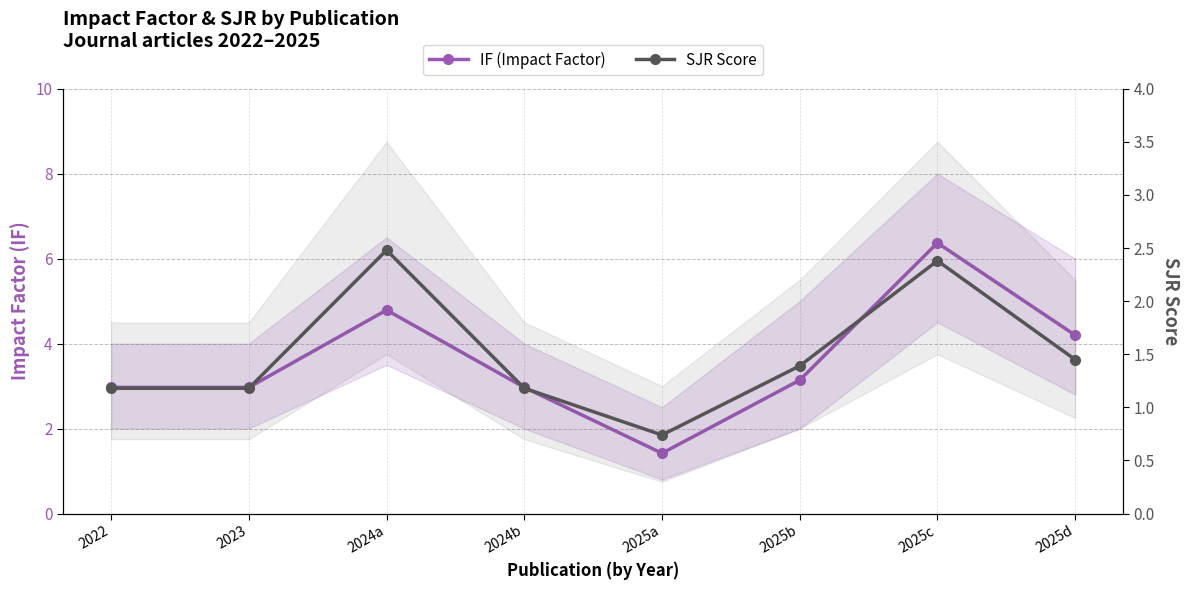

Reading left to right, what are all the values shown in this chart?

IF (Impact Factor): 2022=3.0	2023=3.0	2024a=4.8	2024b=3.0	2025a=1.4	2025b=3.1	2025c=6.4	2025d=4.2
SJR Score: 2022=1.2	2023=1.2	2024a=2.5	2024b=1.2	2025a=0.7	2025b=1.4	2025c=2.4	2025d=1.4